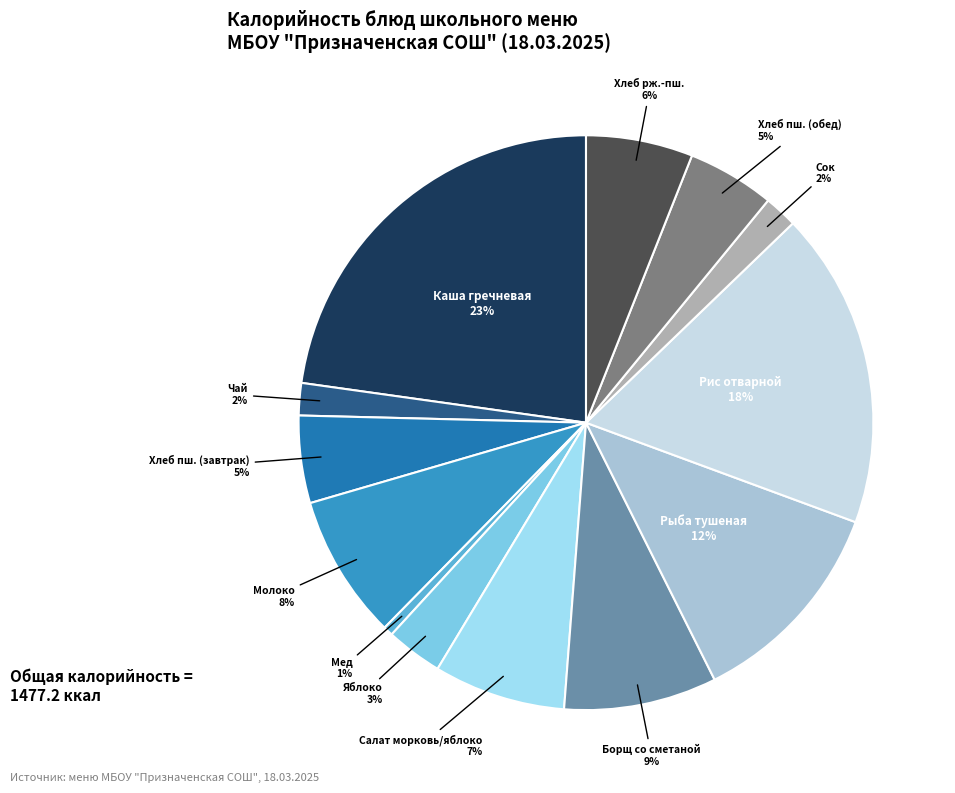

To the nearest percent, what is the average slice percentage?

8%